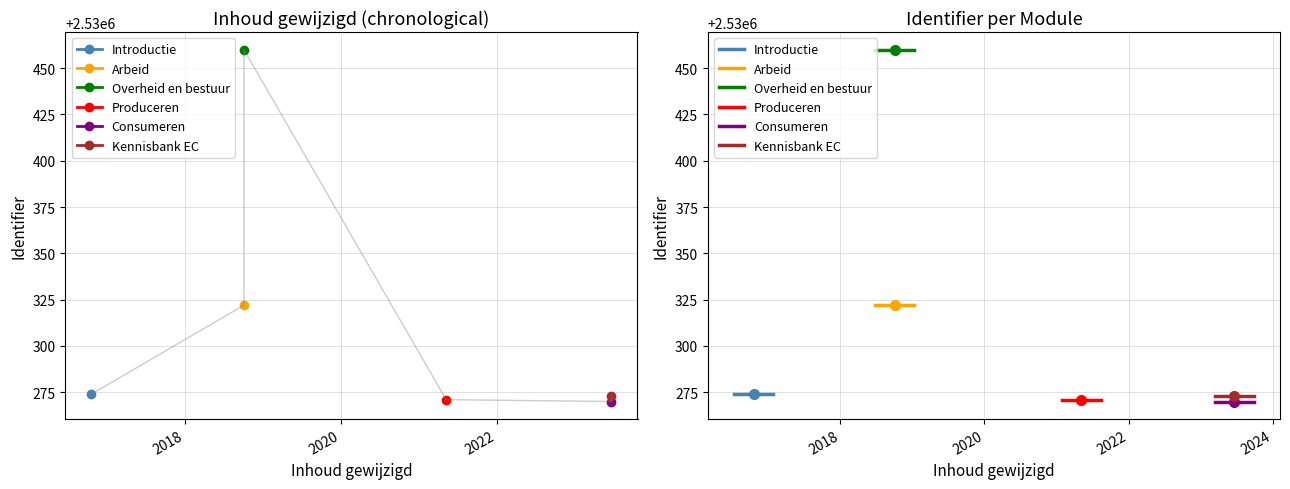

What are all the series names shown in the legend?

Introductie, Arbeid, Overheid en bestuur, Produceren, Consumeren, Kennisbank EC